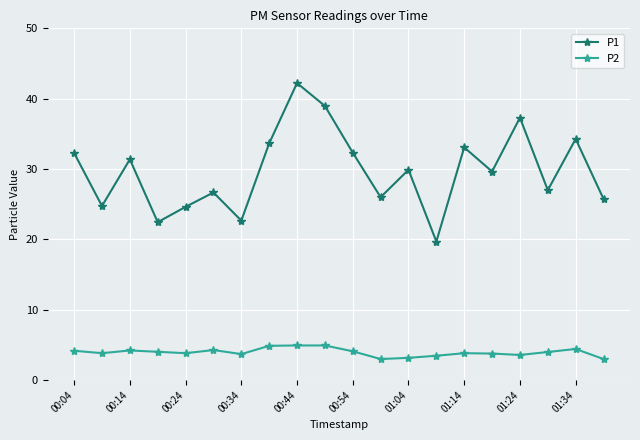

What is the greatest value displayed?

42.2